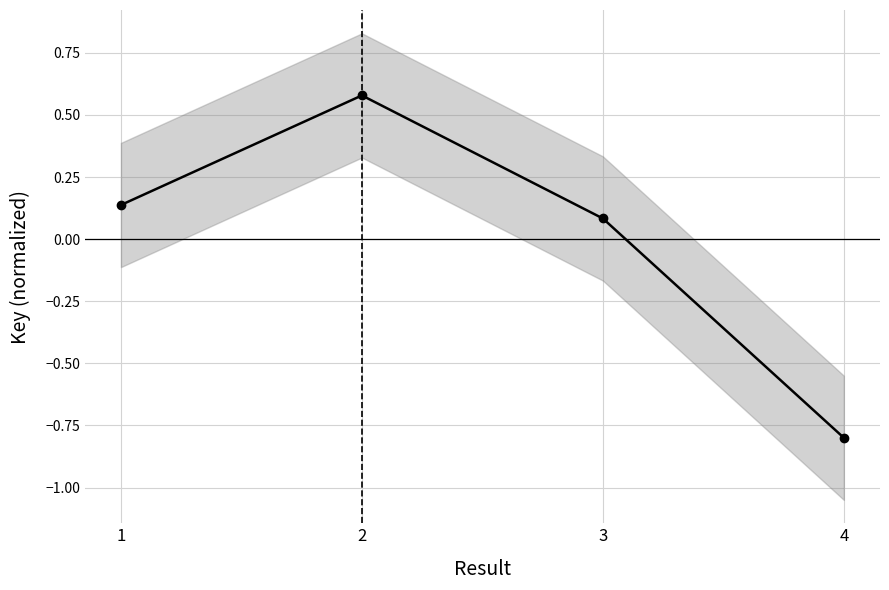

Is it true that the value at 3 is 0.0?

False